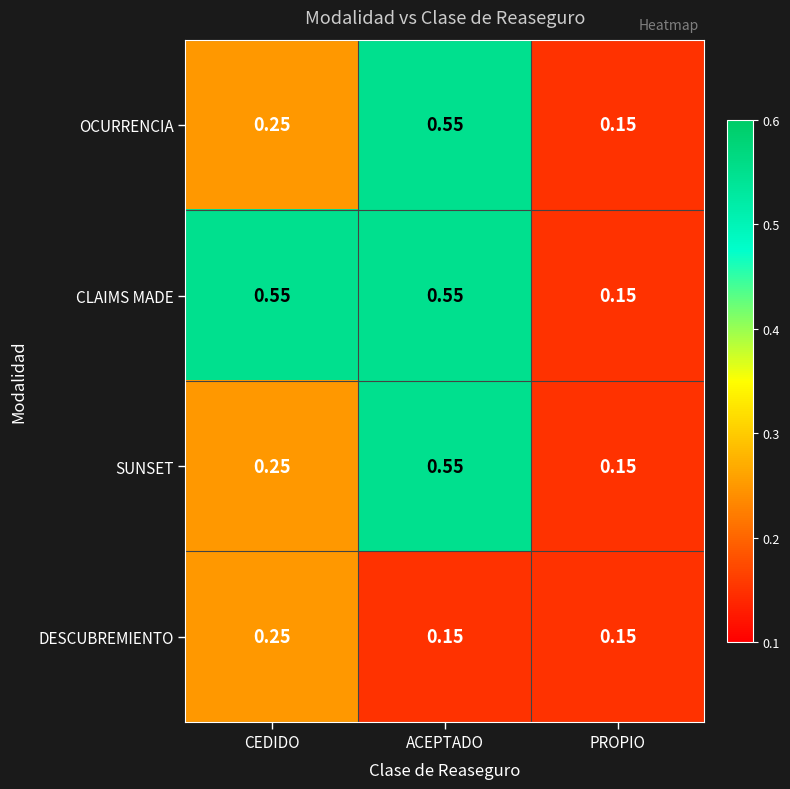

At how many categories does at least one series exceed 0?

3